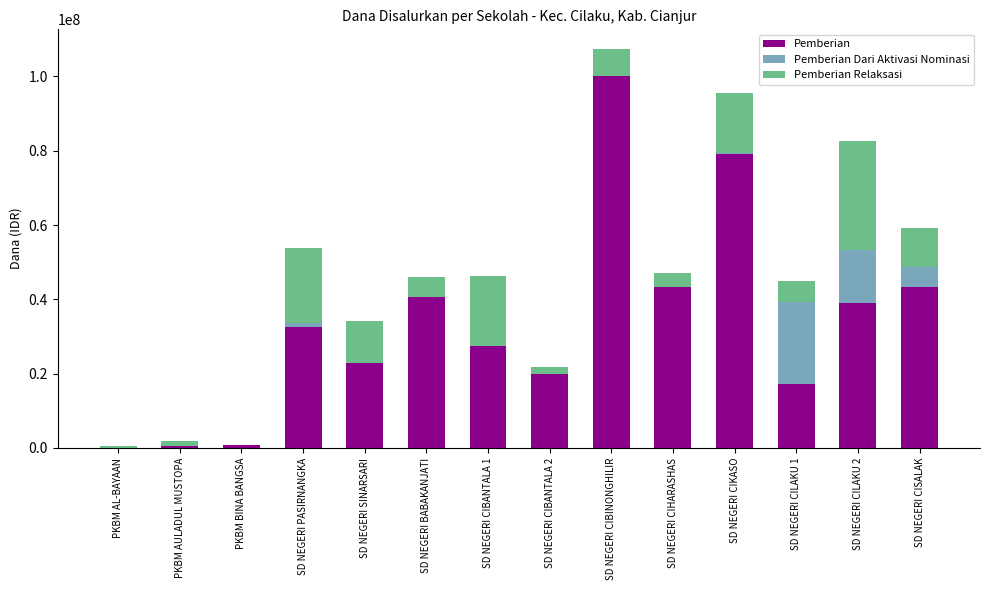

At which category is the sum across all series the highest?

SD NEGERI CIBINONGHILIR